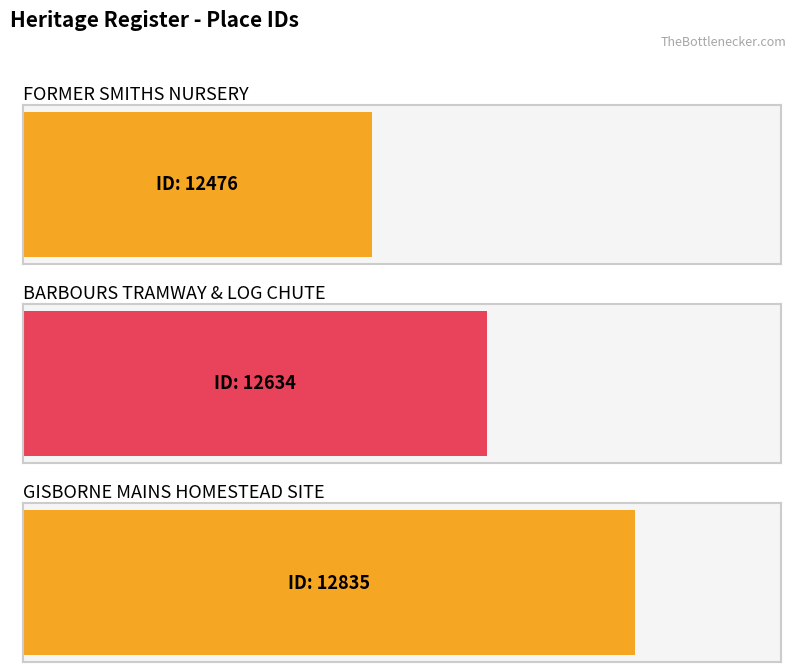

Does the chart contain stacked bars?

No